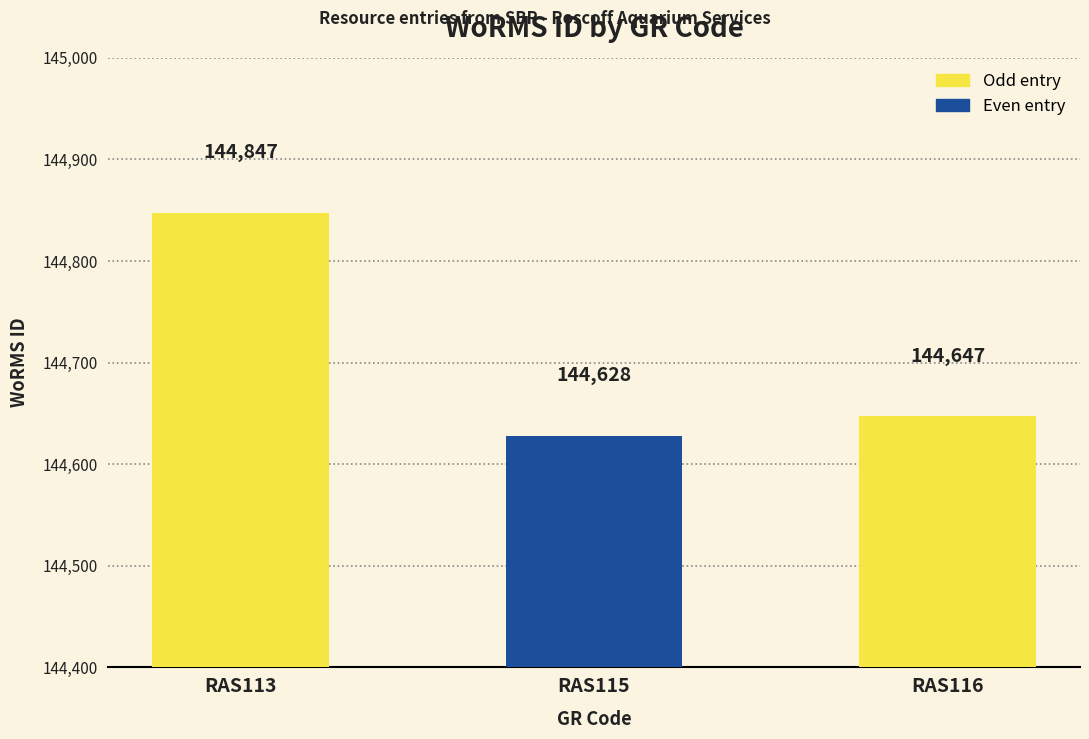

How many distinct data groups are displayed?

1